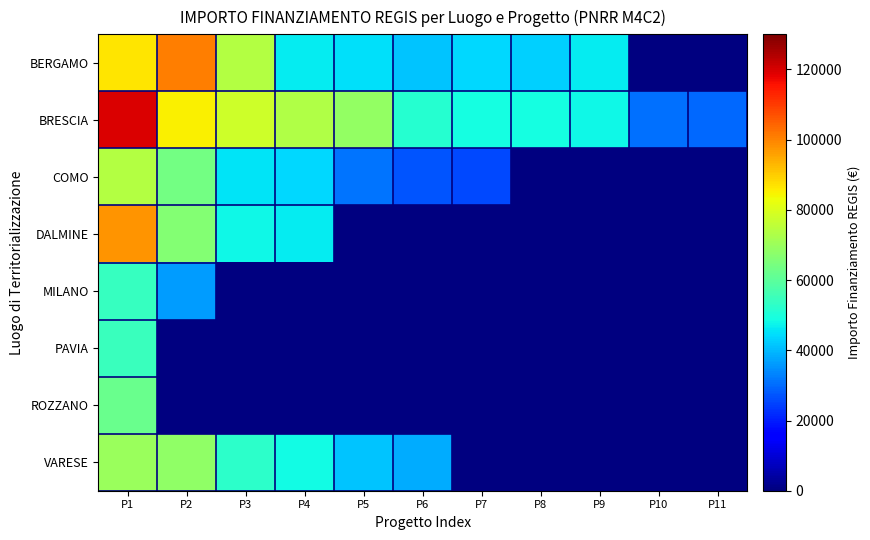

Which series has the widest spread of values?

BRESCIA